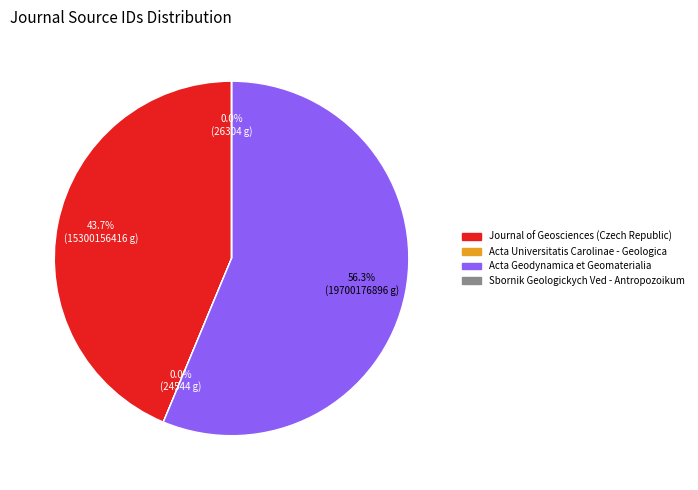

Between Acta Geodynamica et Geomaterialia and Journal of Geosciences (Czech Republic), which is larger?

Acta Geodynamica et Geomaterialia